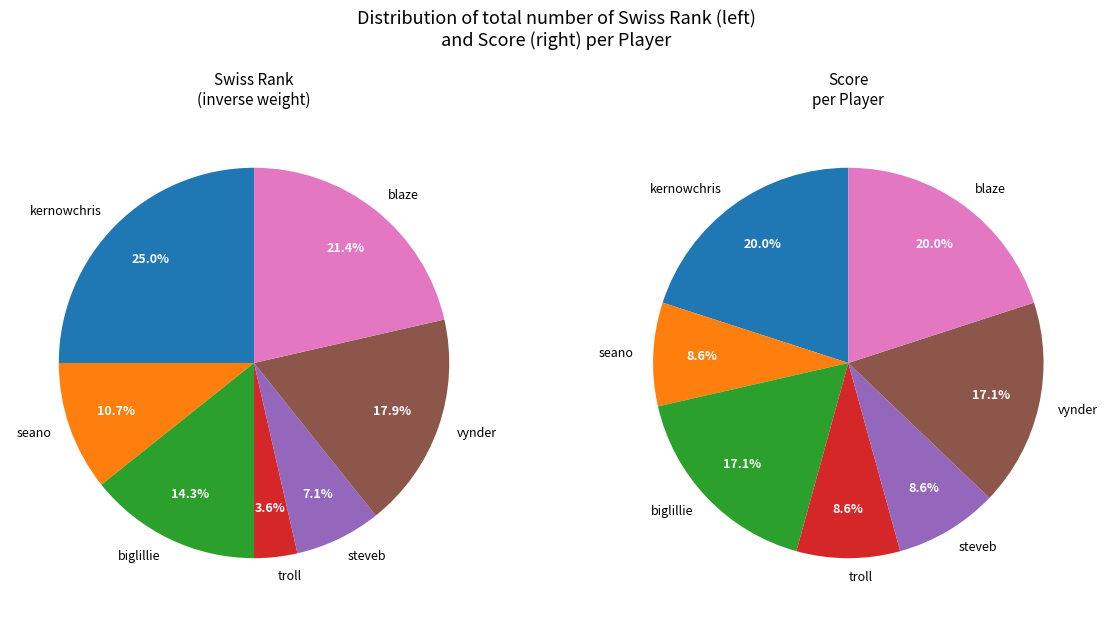

How many segments does this pie chart have?

7